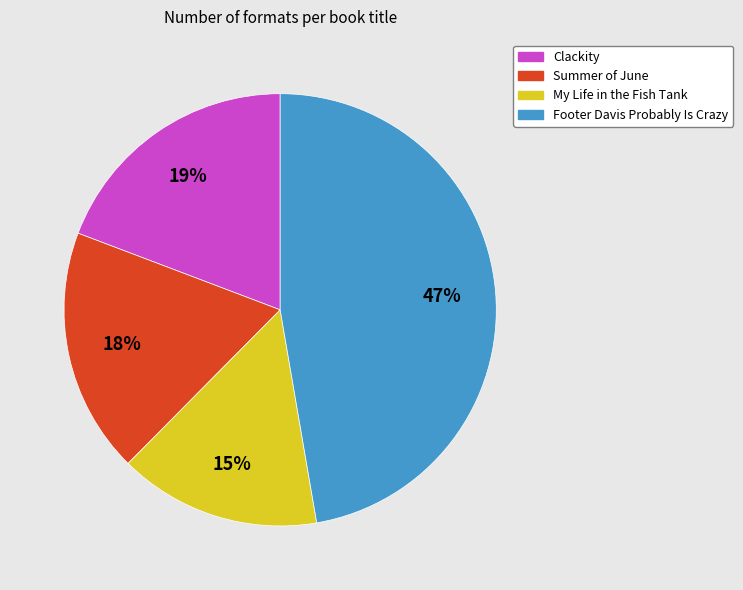

Do Footer Davis Probably Is Crazy and My Life in the Fish Tank together represent more than half of the pie?

Yes